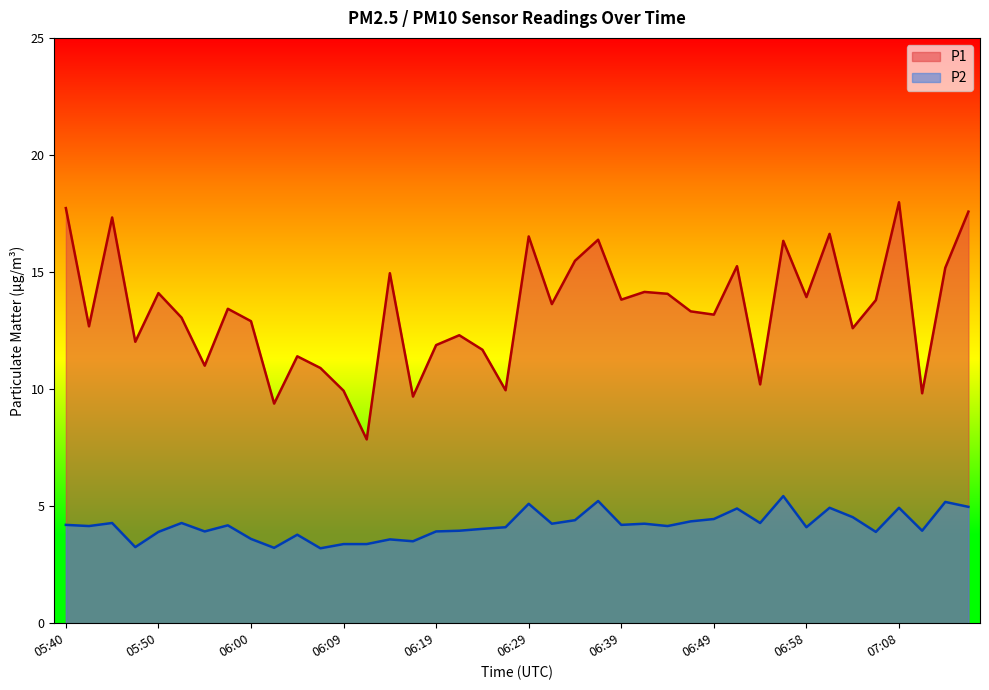

What is the approximate value of P2 at 06:22?

4.0